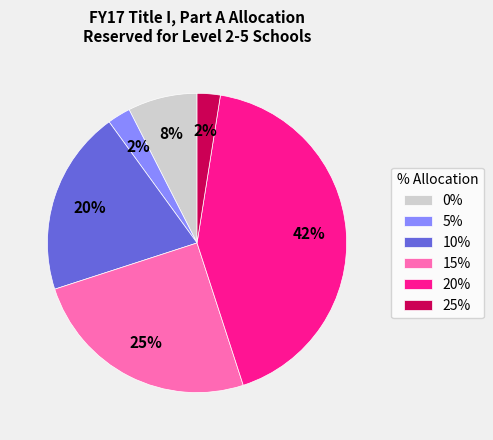

Does 15% account for over 50% of the chart?

No